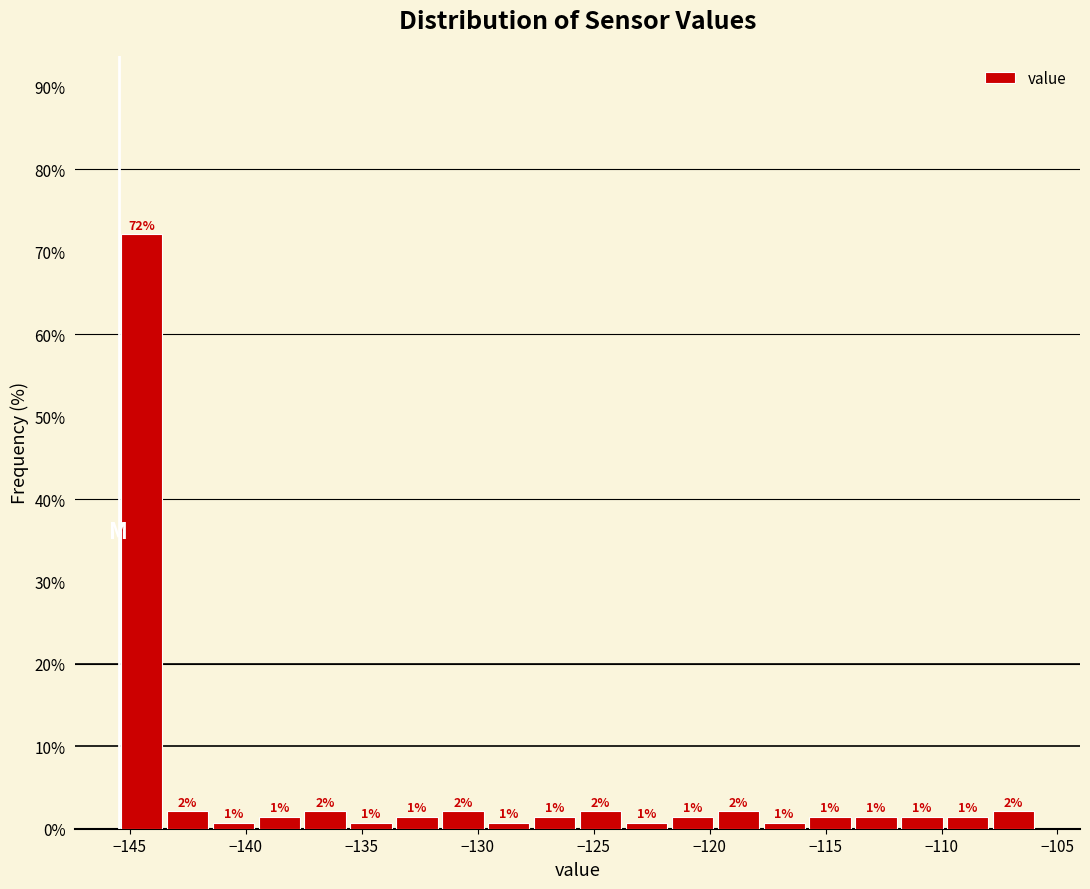

Around what value on the x-axis is the tallest bar? Give the approximate position of its centre, as read against the axis.

-144.5